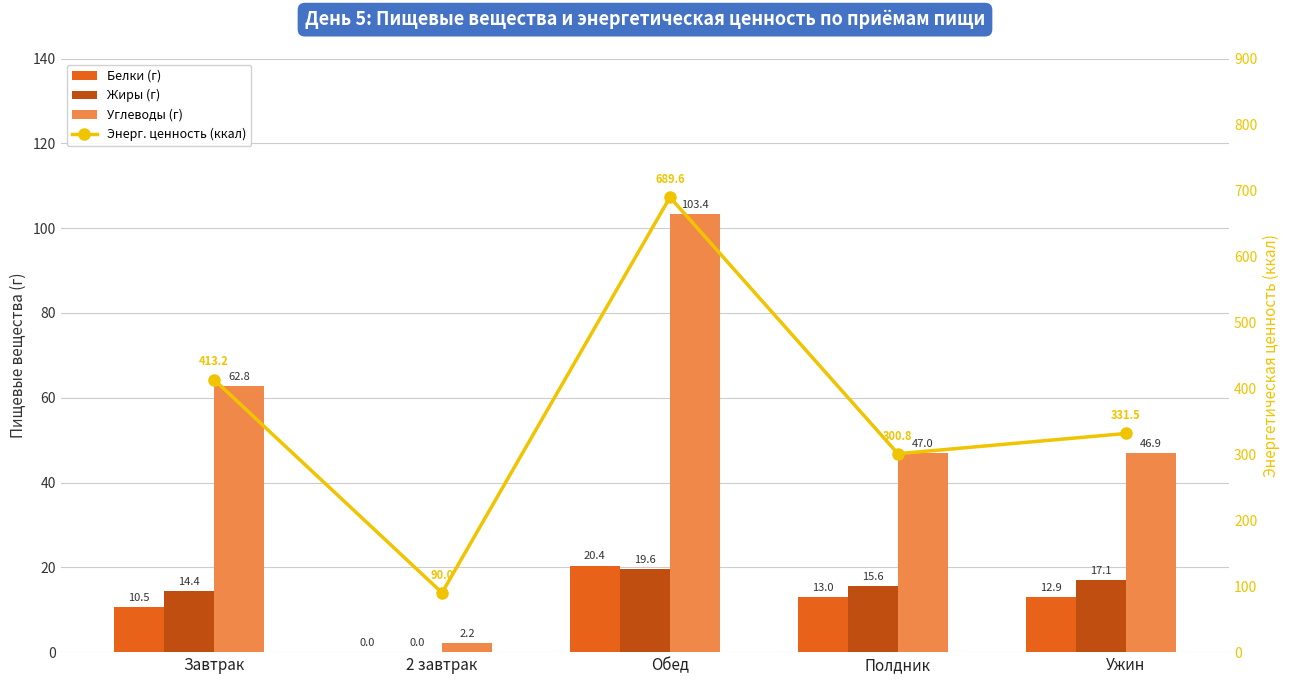

Between Обед and Завтрак, which is larger?

Обед